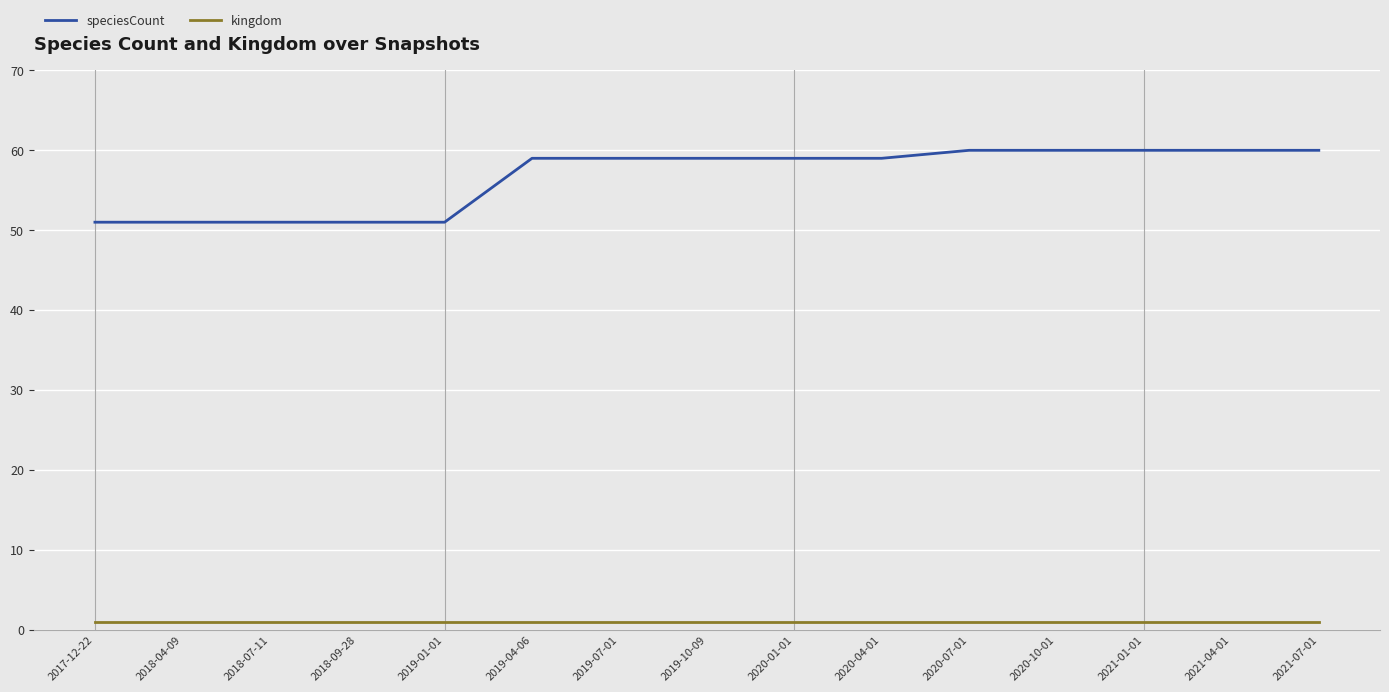

Rank the series by their average value, from lowest to highest.

kingdom, speciesCount